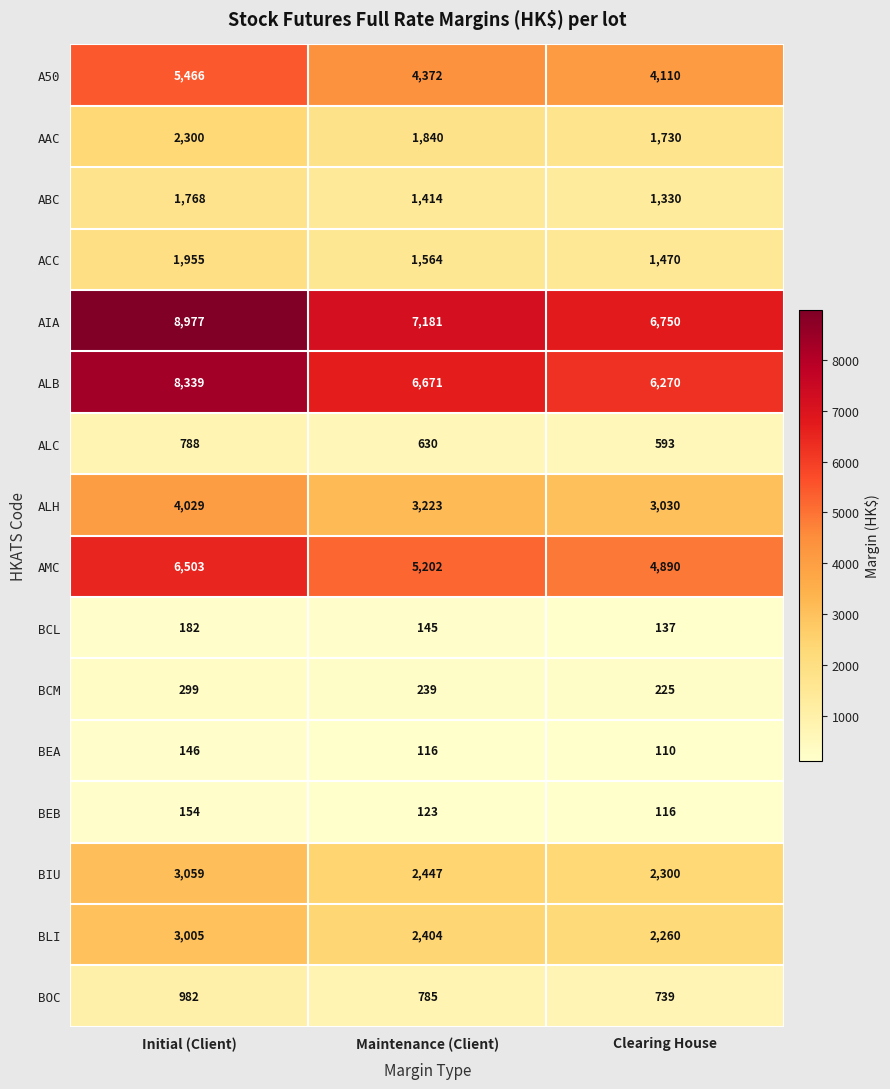

How many data points in BCL are less than 145?

1